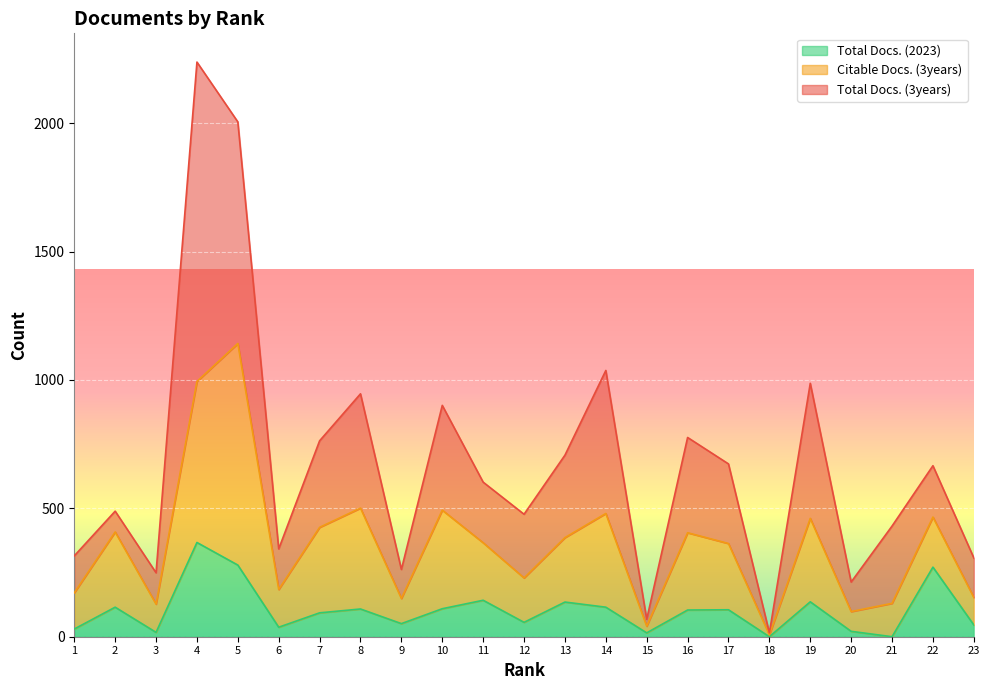

Which series ends up on top after the final intersection of Total Docs. (2023) and Total Docs. (3years)?

Total Docs. (3years)